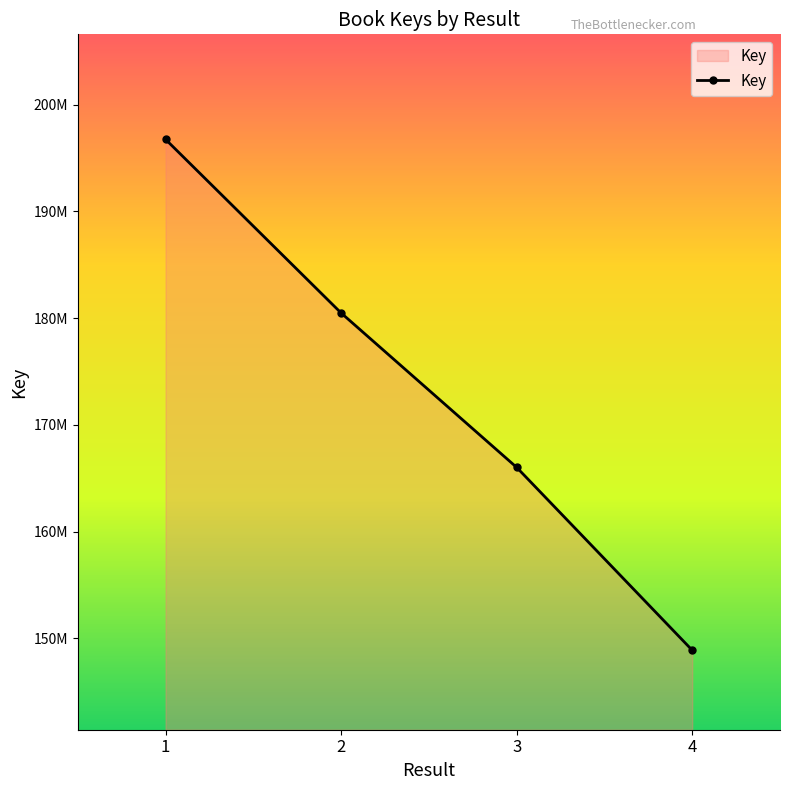

Does the chart have visible grid lines?

No